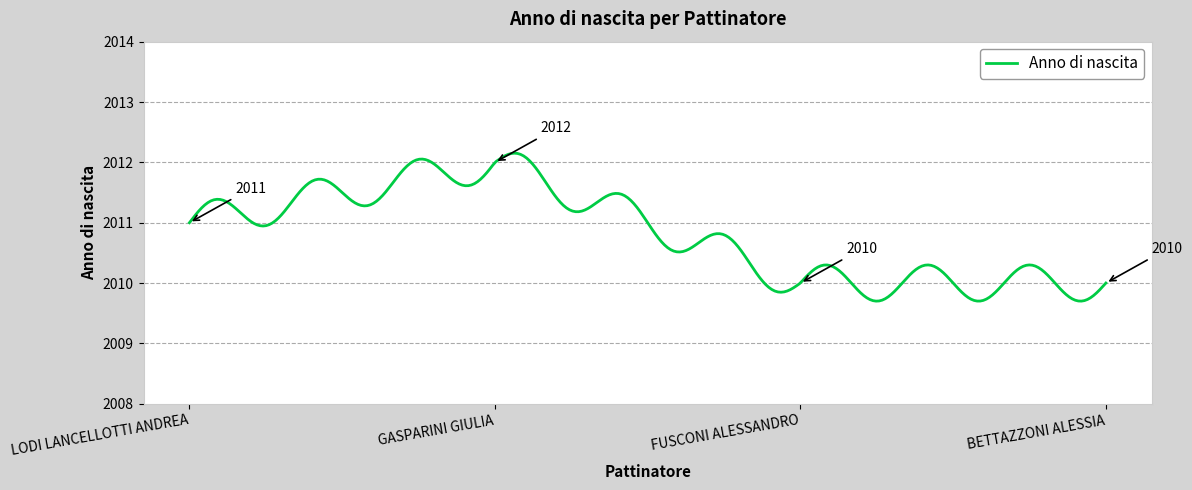

What is the smallest value displayed?

2009.7